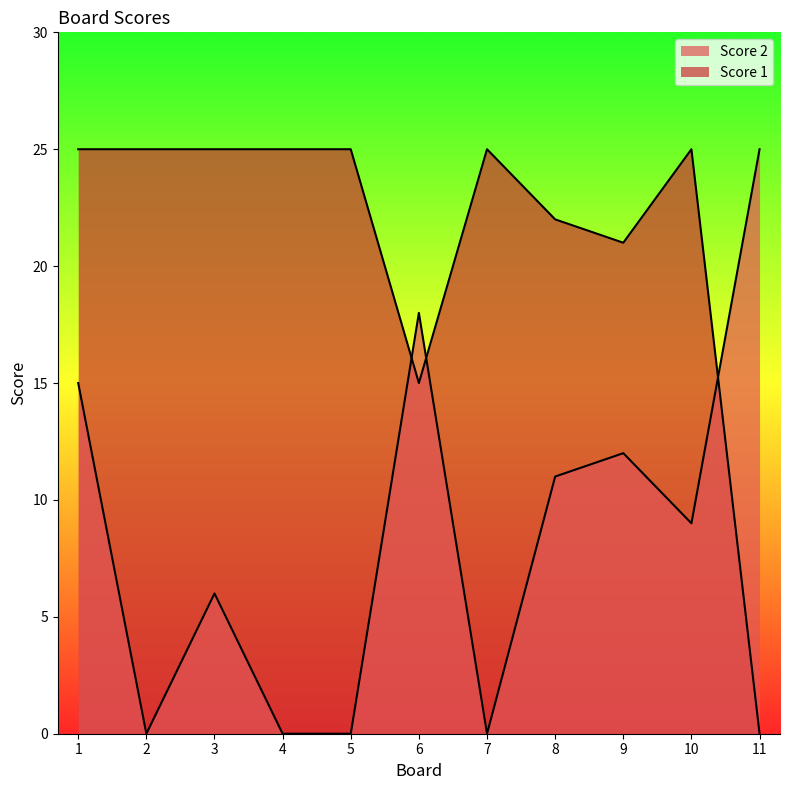

List the labels in order of Score 2 value, smallest first.

2, 4, 5, 7, 3, 10, 8, 9, 1, 6, 11